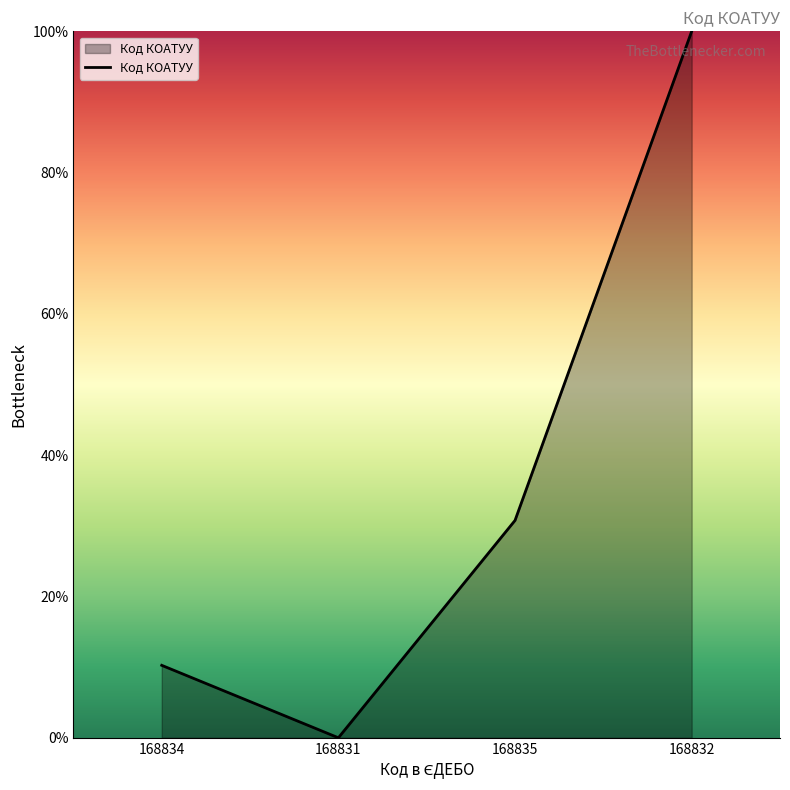

Reading left to right, list all the values displayed in this chart.

10.3	0.0	30.8	100.0